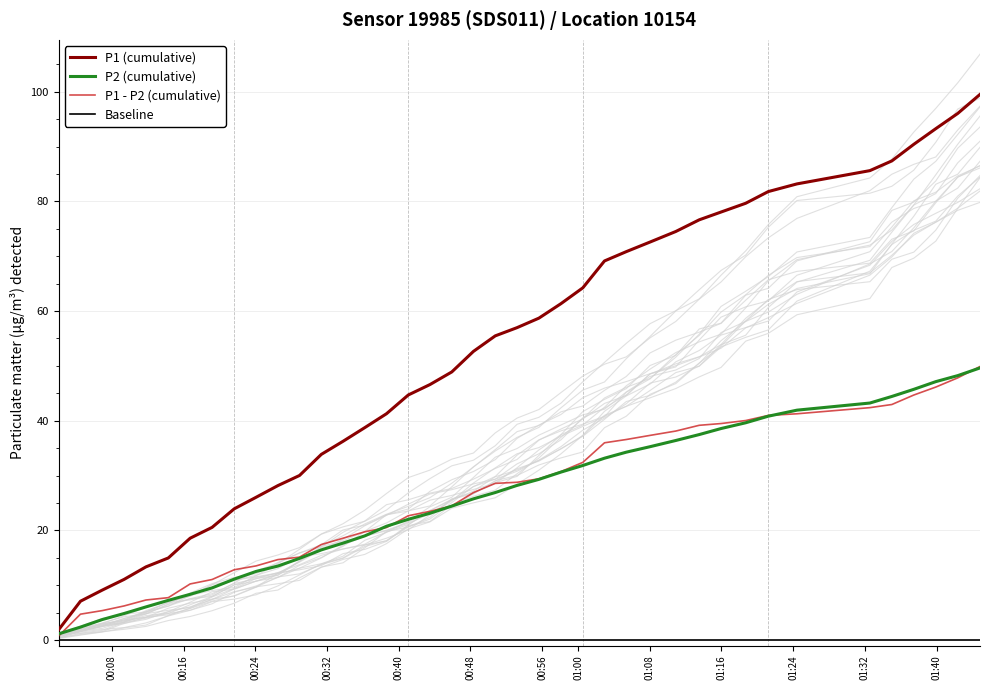

What is the average value of the P2 (cumulative) series?

25.7